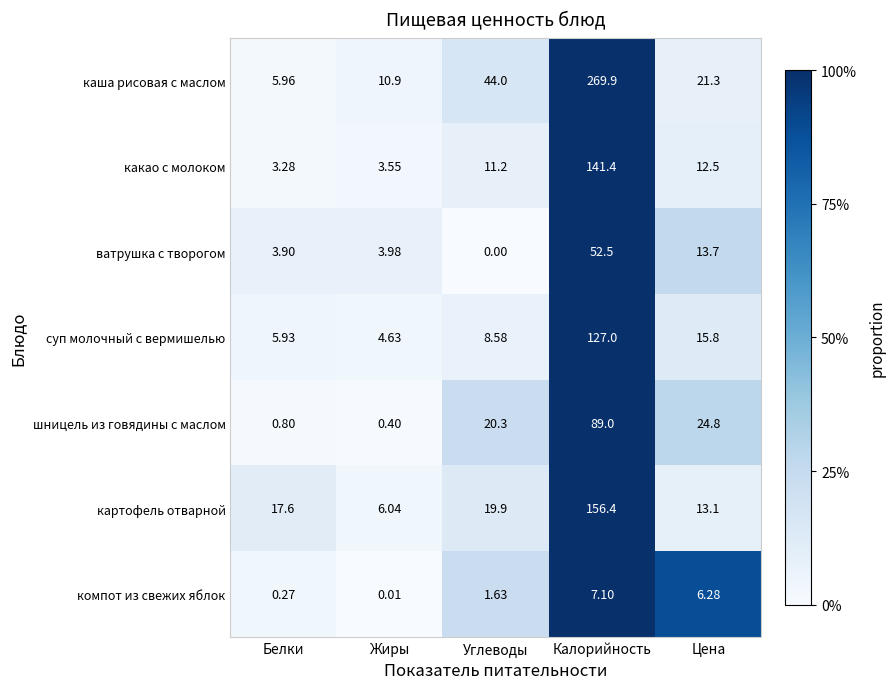

What is the total value across all series at Цена?

107.5